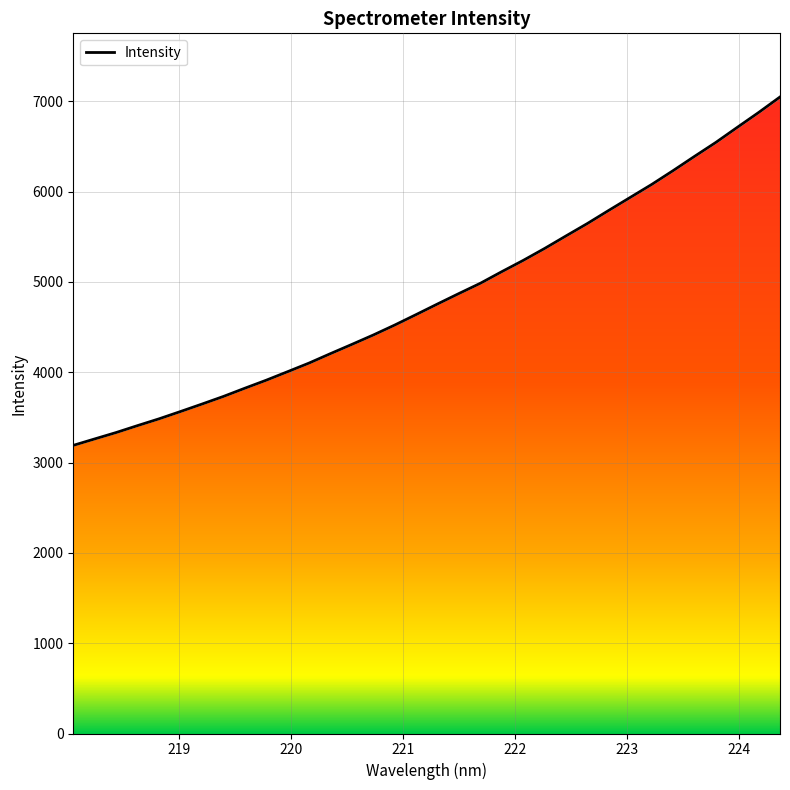

The chart shows a value of 5646.8 at 222.6447. True or false?

True